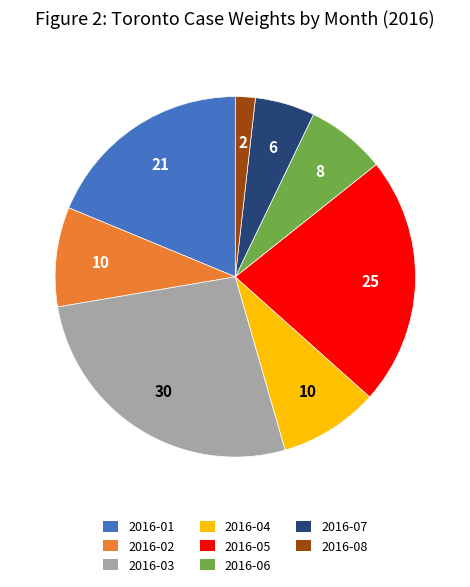

Do 2016-07 and 2016-08 together represent more than half of the pie?

No